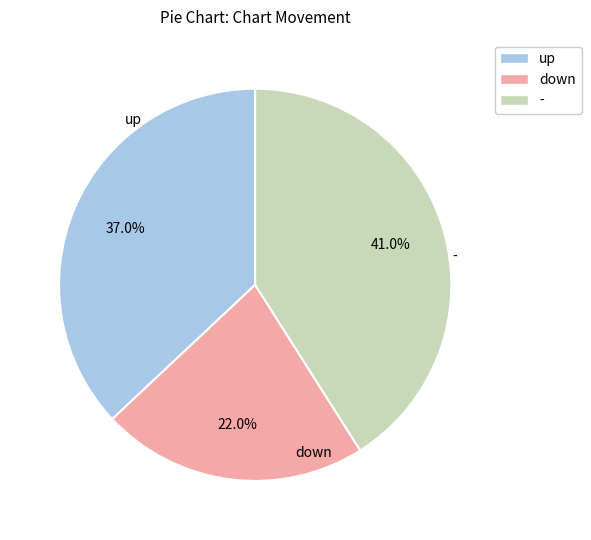

What is the ratio of the value at up to the value at down?

1.7